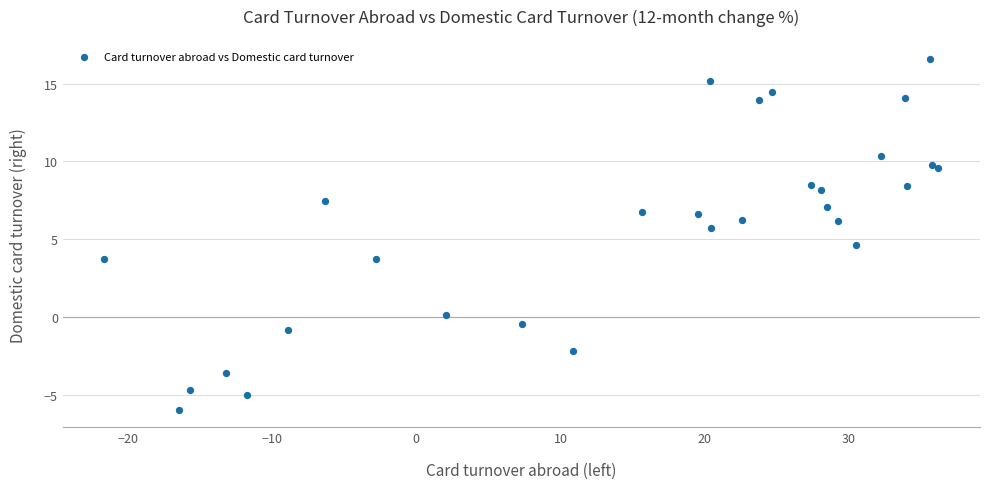

What Y value in the scatter plot is closest to 5?

4.7